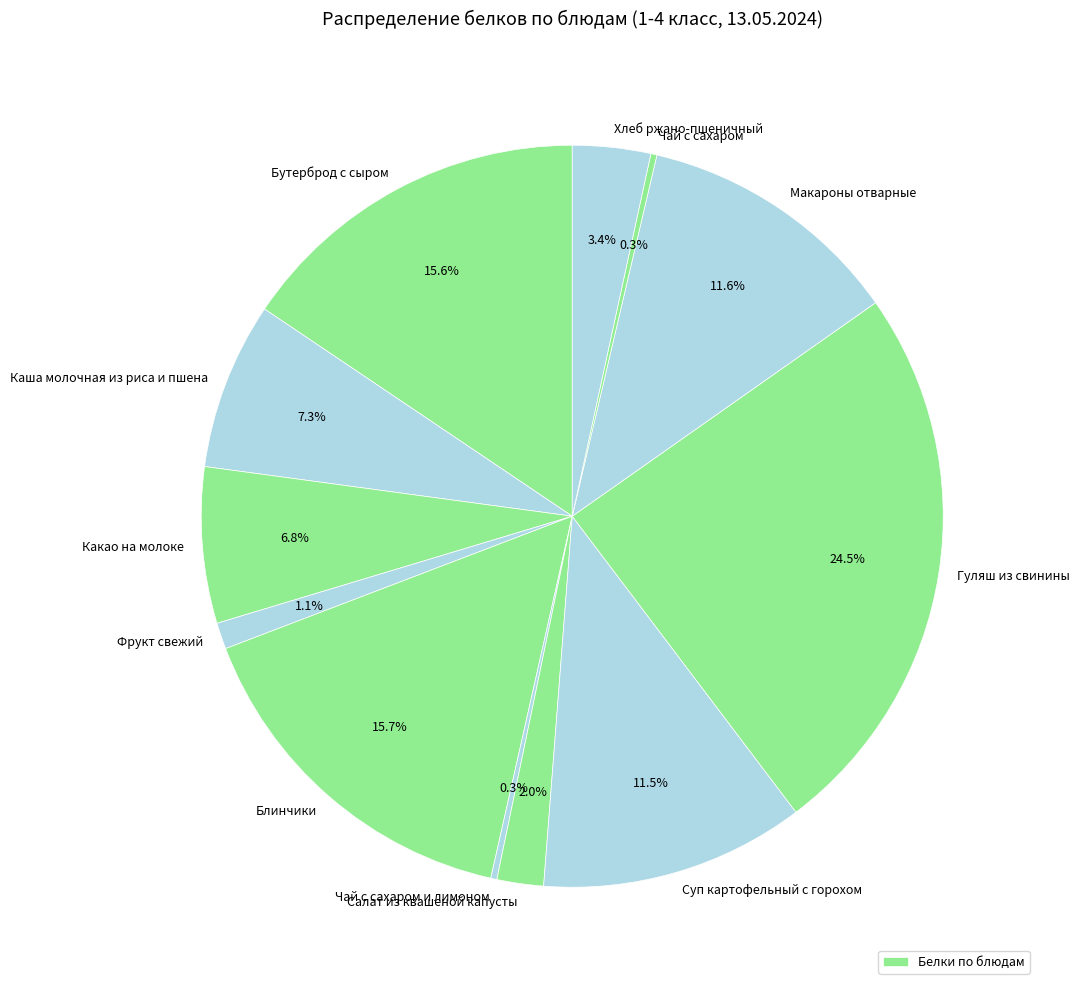

To the nearest percent, what is the difference between the largest and smallest slice percentages?

24%